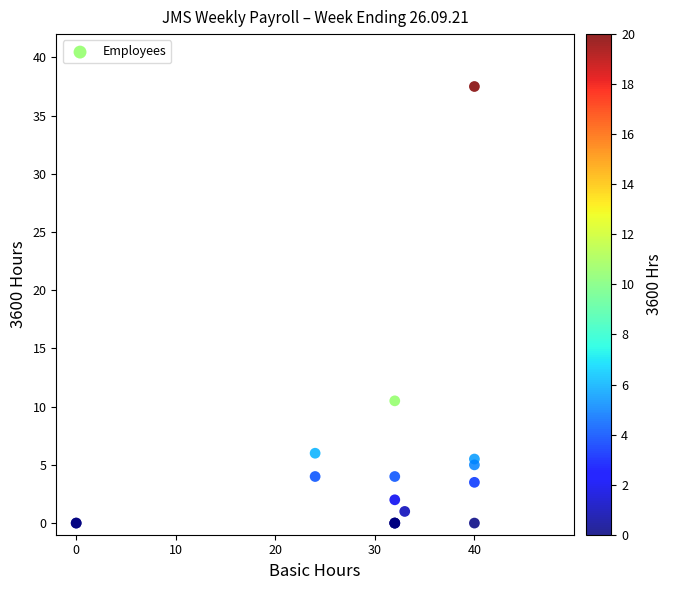

What Y value in the scatter plot is closest to 18?

10.5